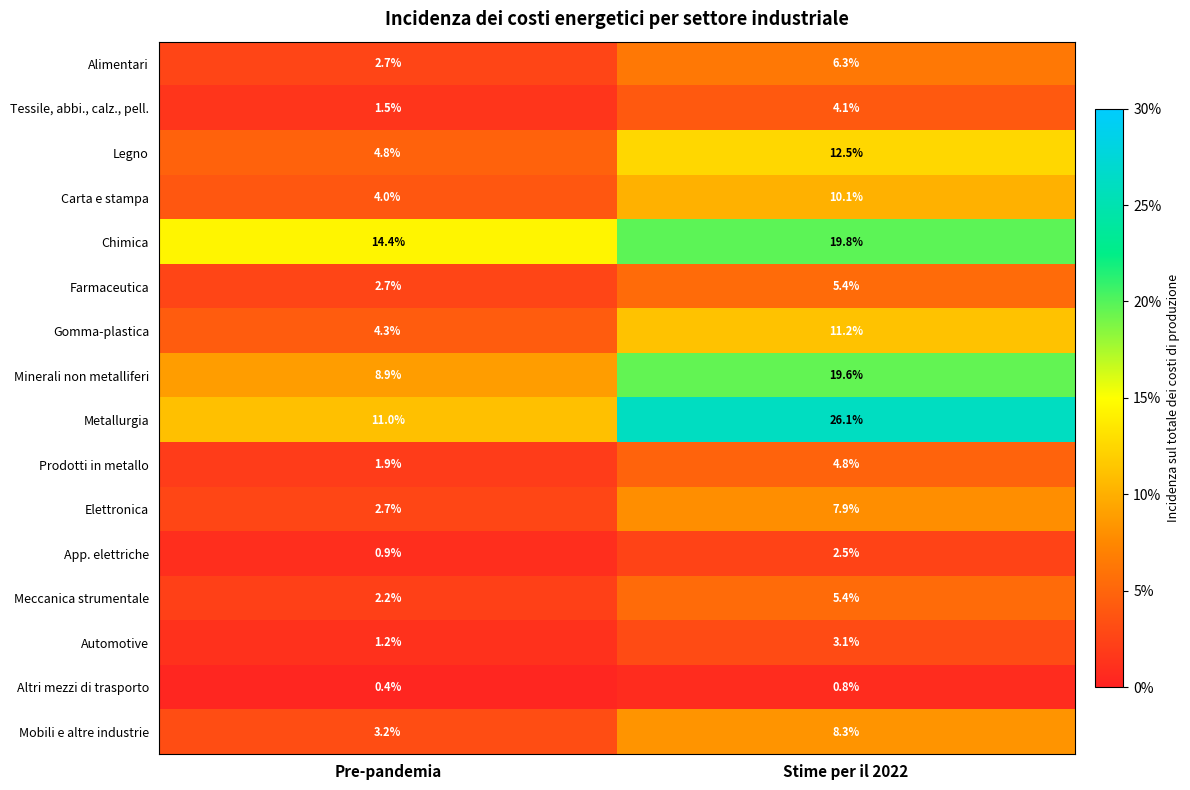

How many categories are shown in the chart?

2